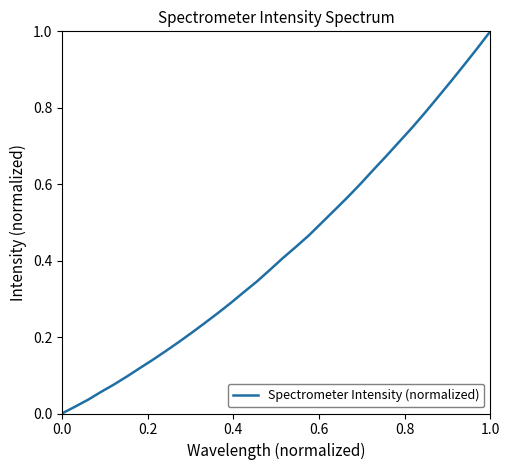

True or false: there are more than 0 points higher than both neighbors.

False